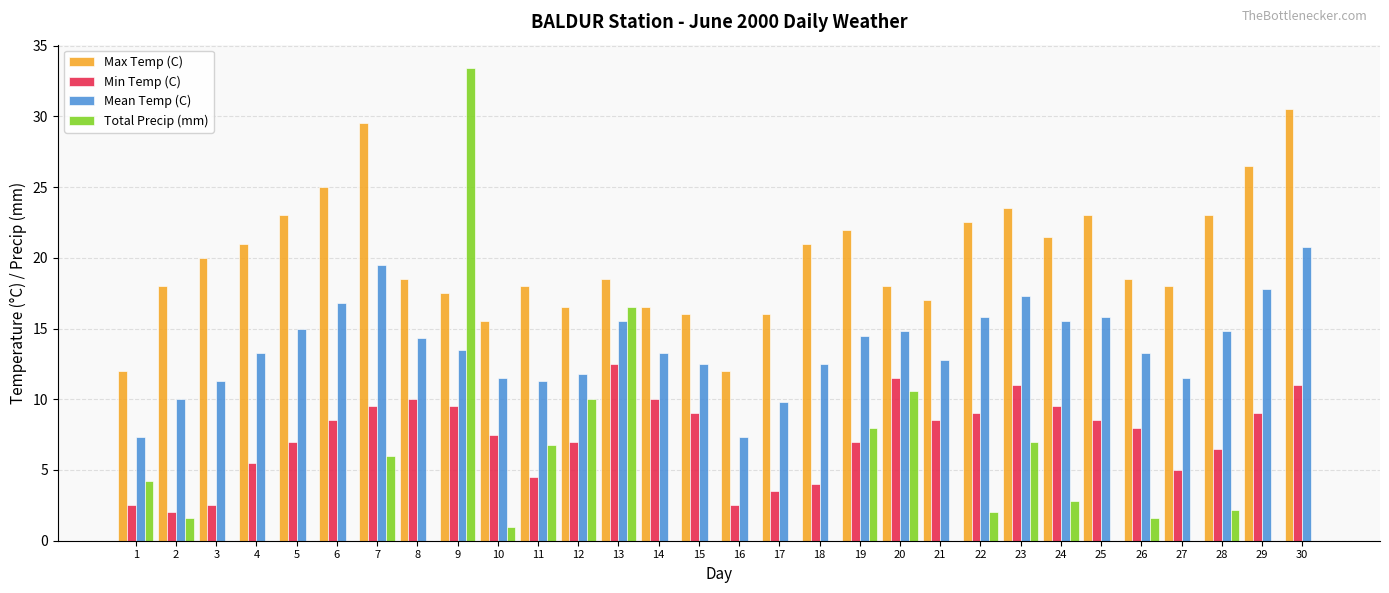

Which series has the largest range (max minus min)?

Total Precip (mm)